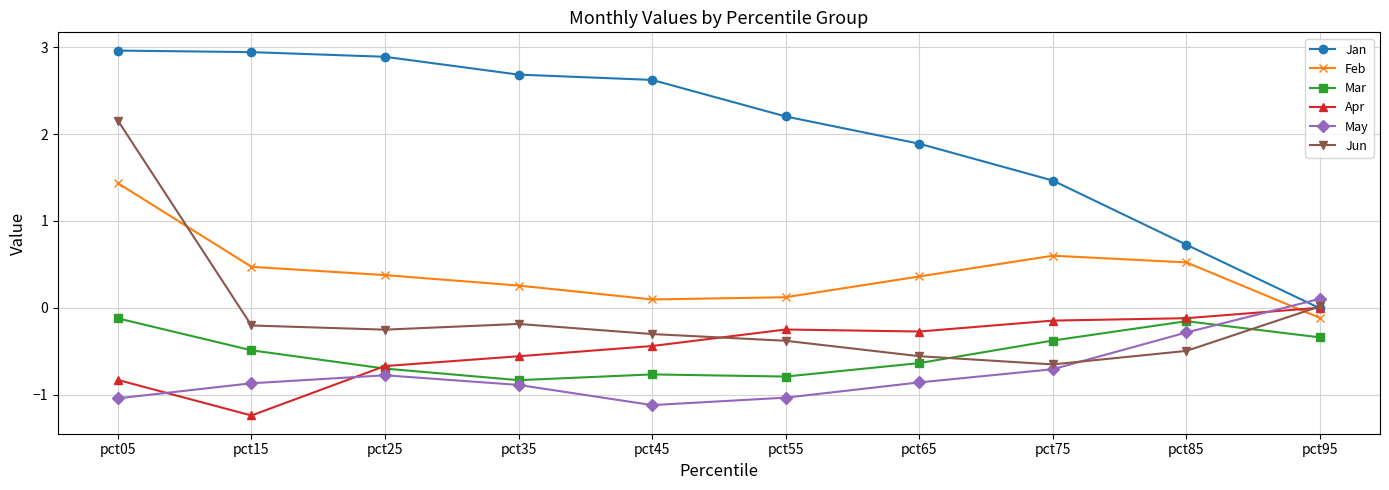

What is the difference between the maximum and second lowest values in the Apr series?

0.8